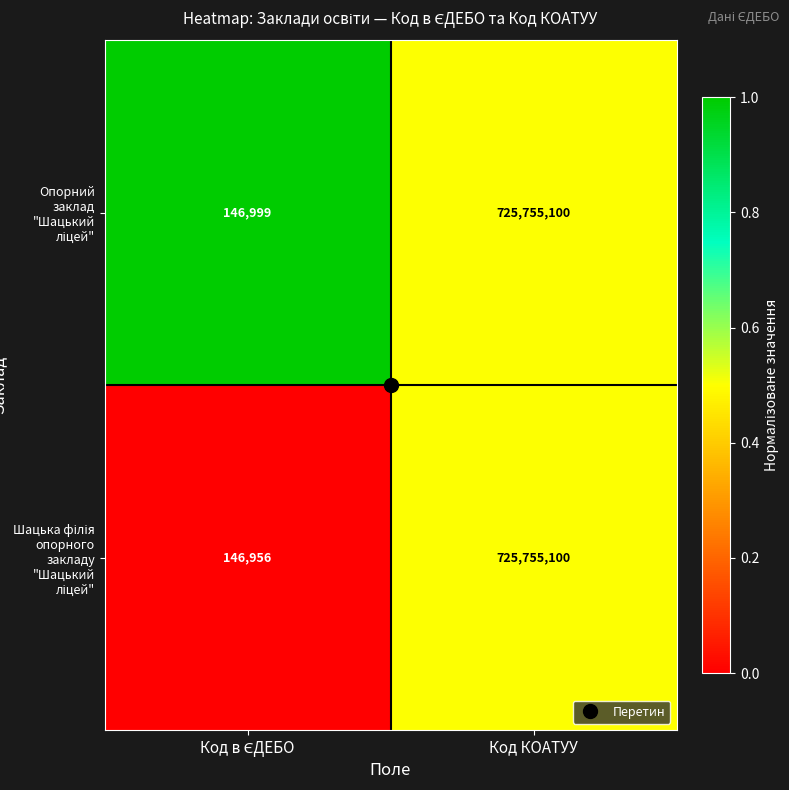

At which category is the sum across all series the highest?

Код КОАТУУ